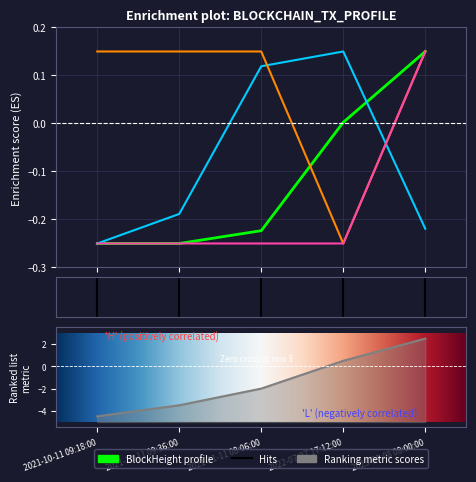

At which category does Nonce reach its first local peak?

2022-07-27 17:12:00